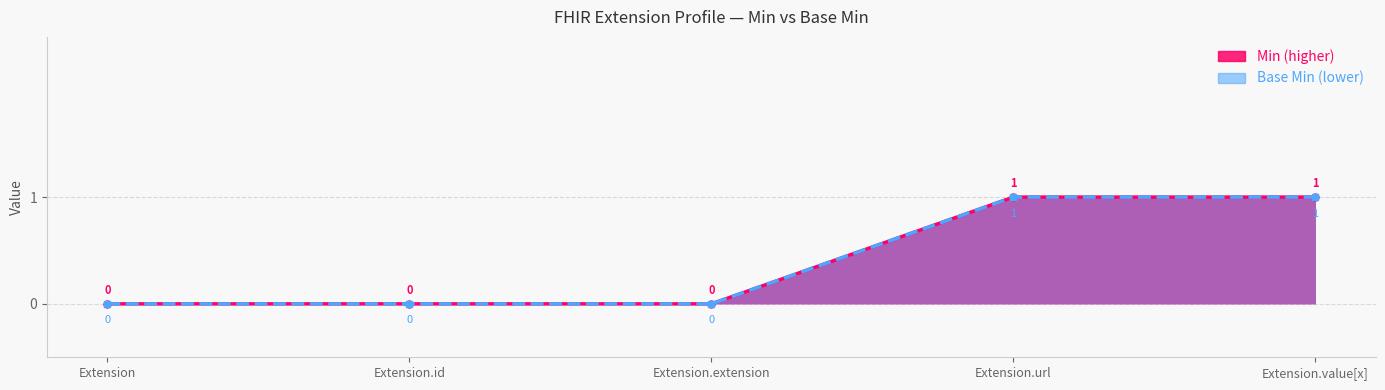

Count the Min values in the range 0 to 1.

5